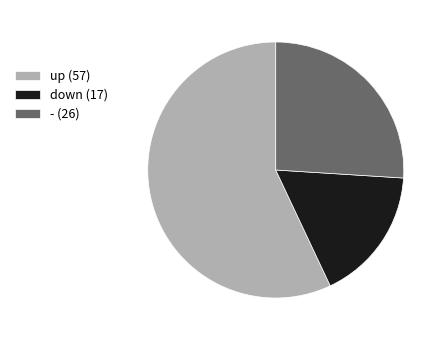

Does up (57) represent more than half of the total?

Yes